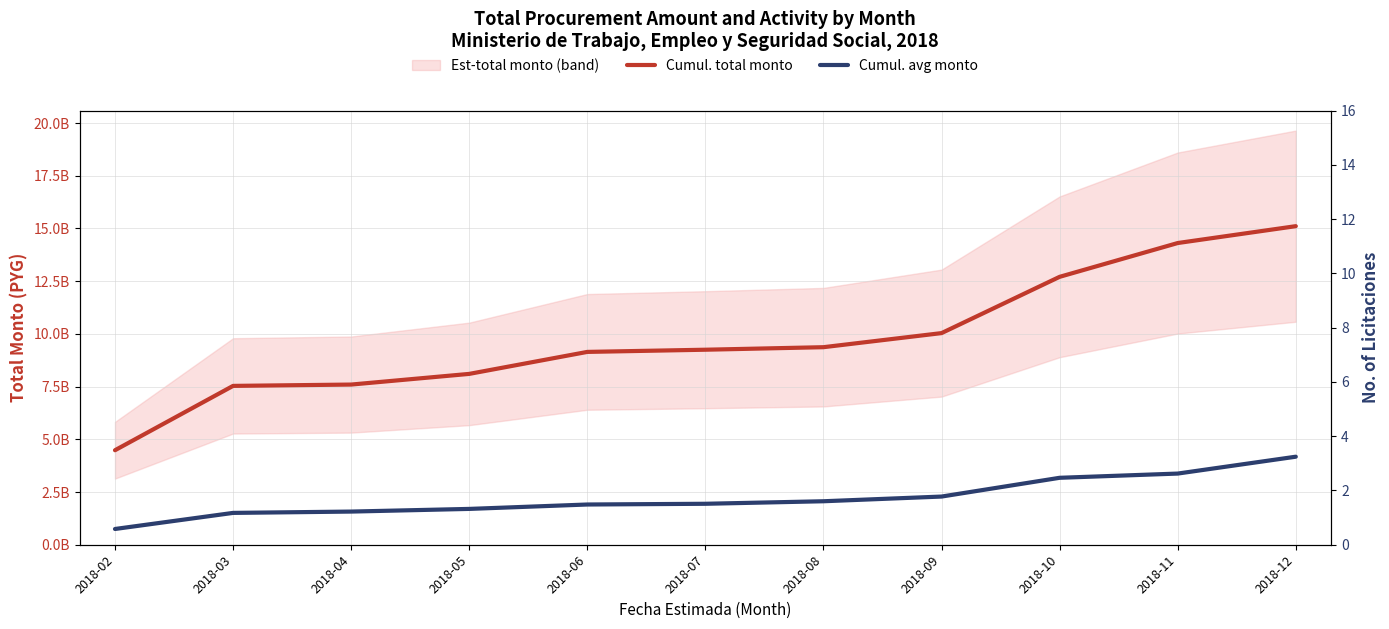

What is the difference between the Cumul. avg monto values at 2018-08 and 2018-02?

1315453422